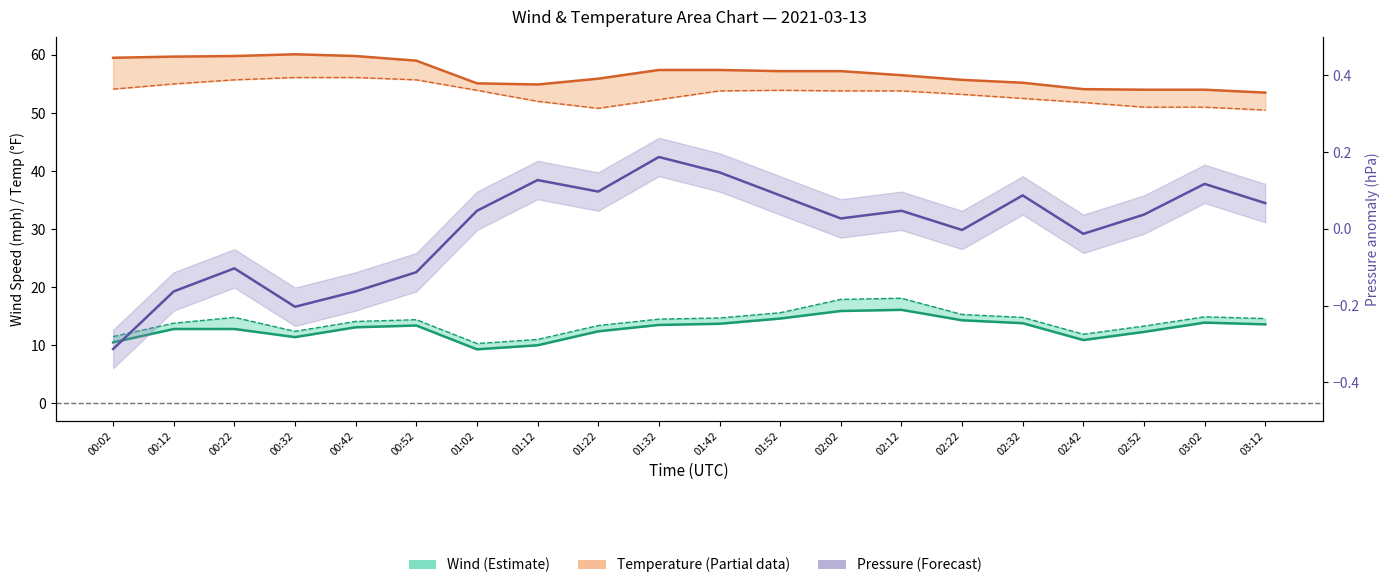

What is the sum of all 2m_air_temp(f) values?

1067.0